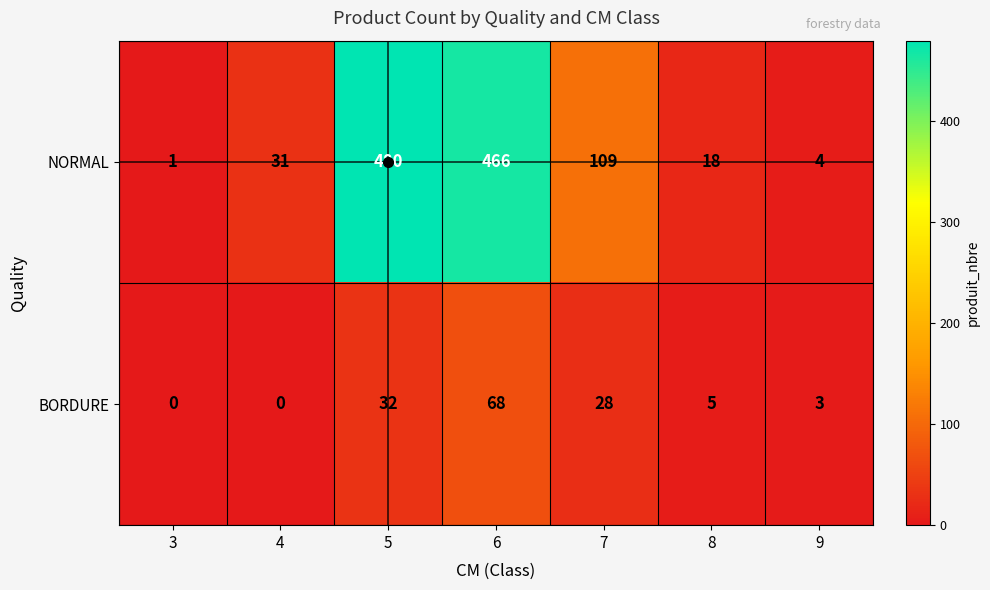

At which category is the sum across all series the highest?

6